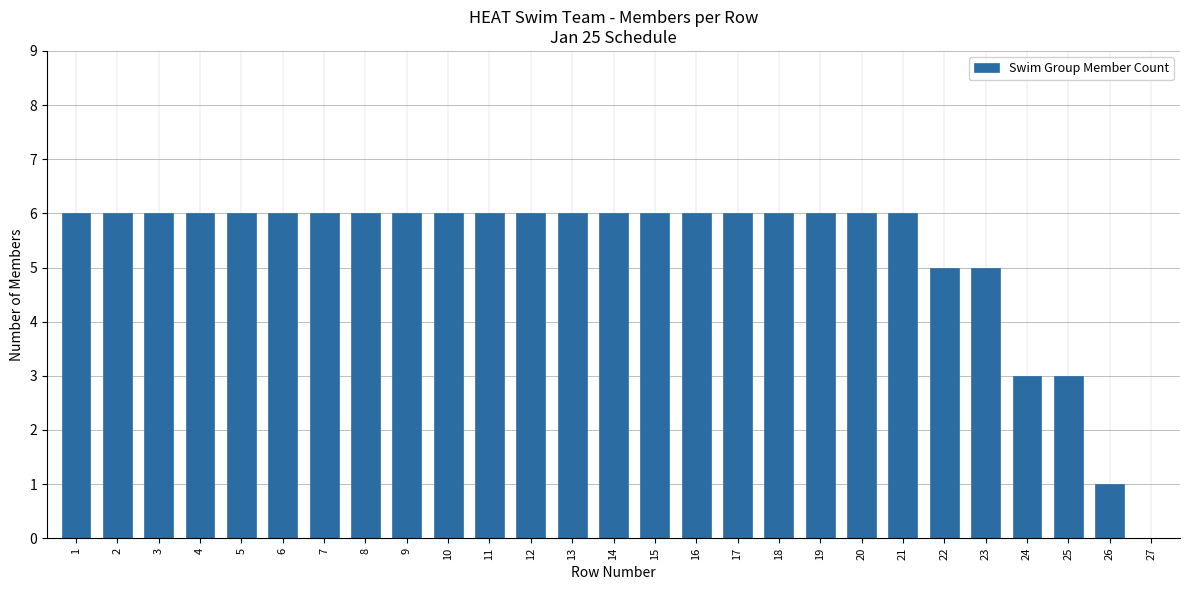

Are the bars horizontal?

No